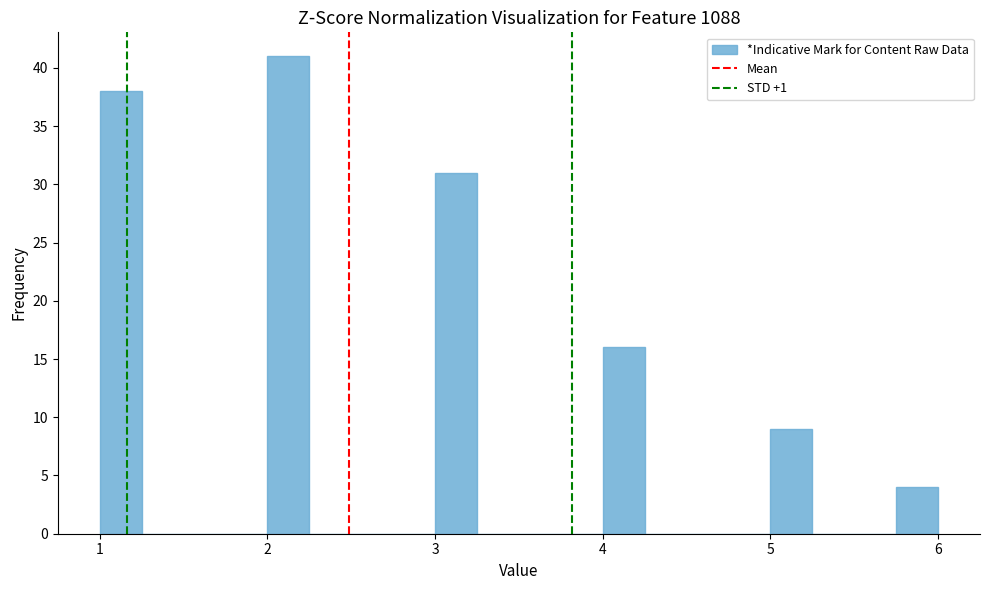

Read against the x-axis, roughly where is the centre of the tallest bar?

2.1